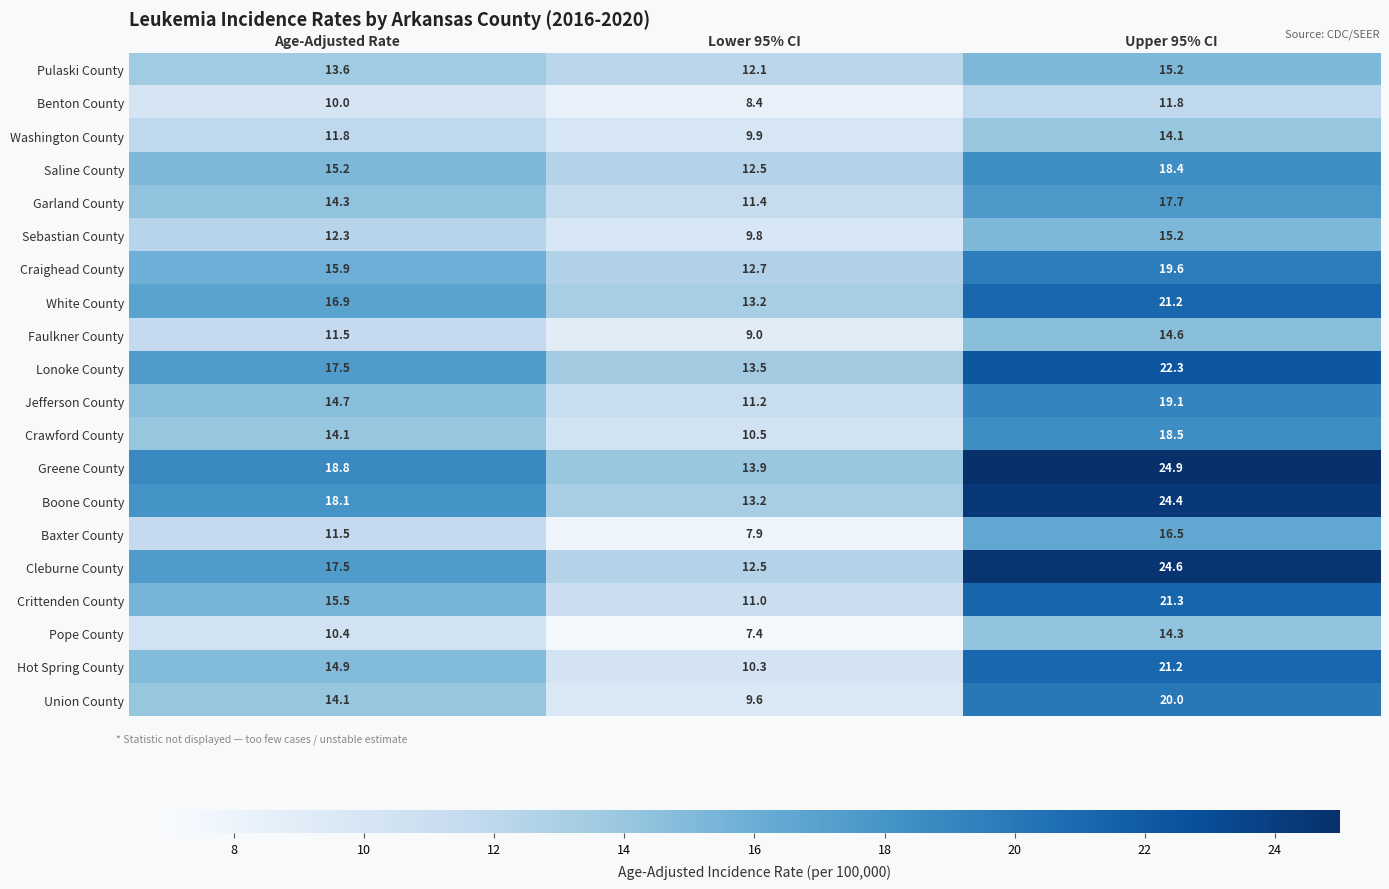

Which category has the lowest value in the Faulkner County series?

Lower 95% CI